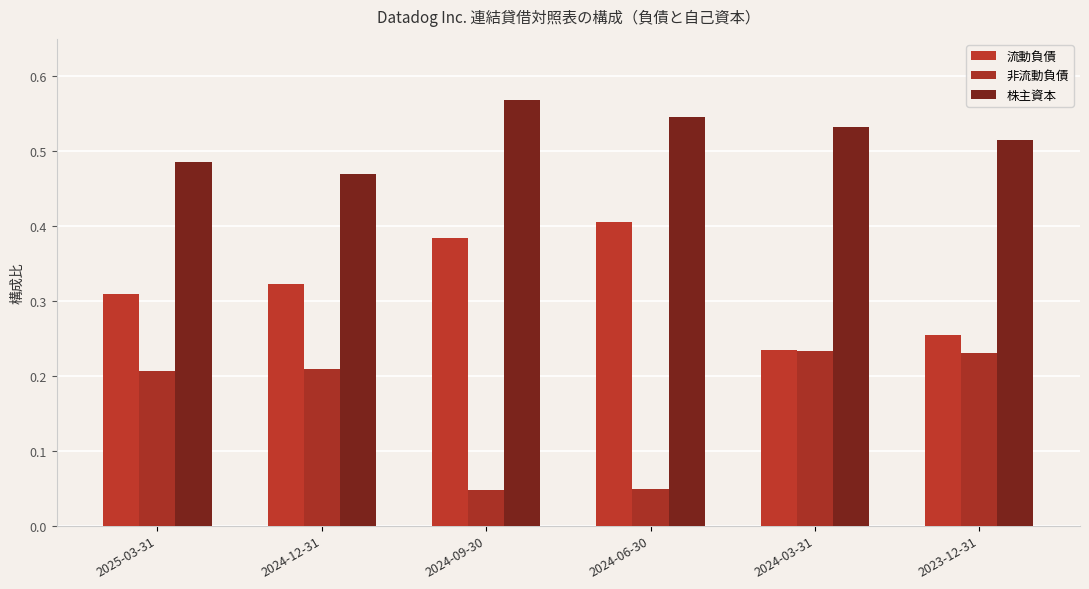

At how many categories does at least one series exceed 0?

6